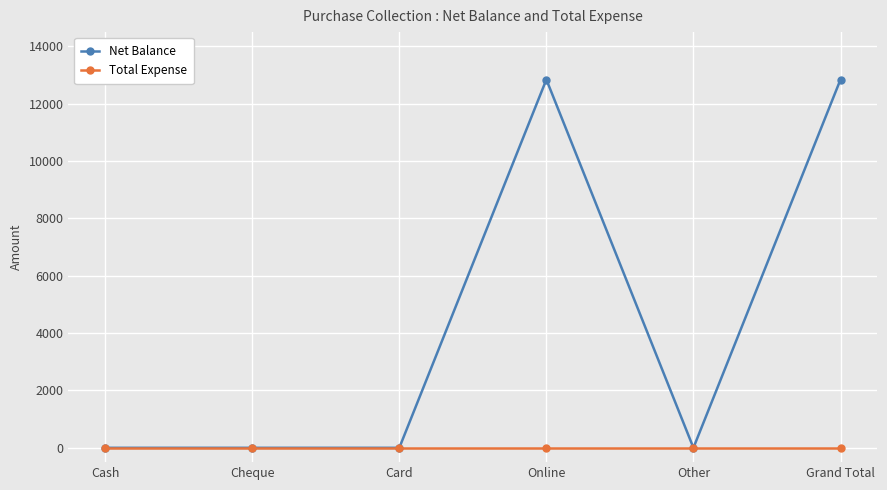

Is it true that Net Balance equals 8707 at Other?

False